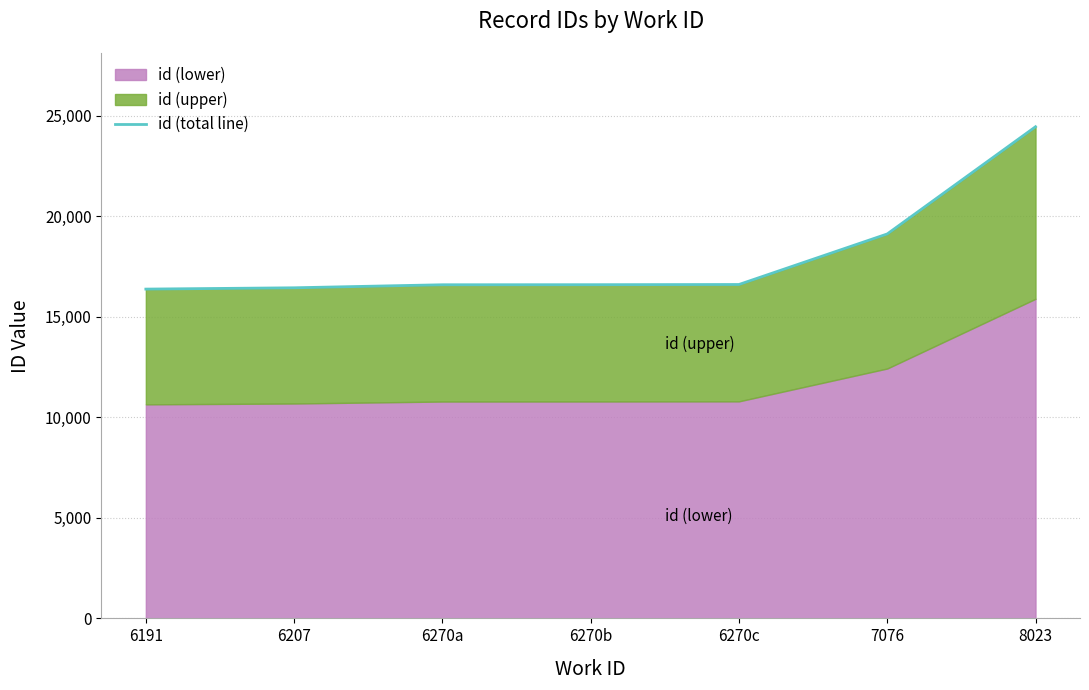

Read the value at 6191.

16372